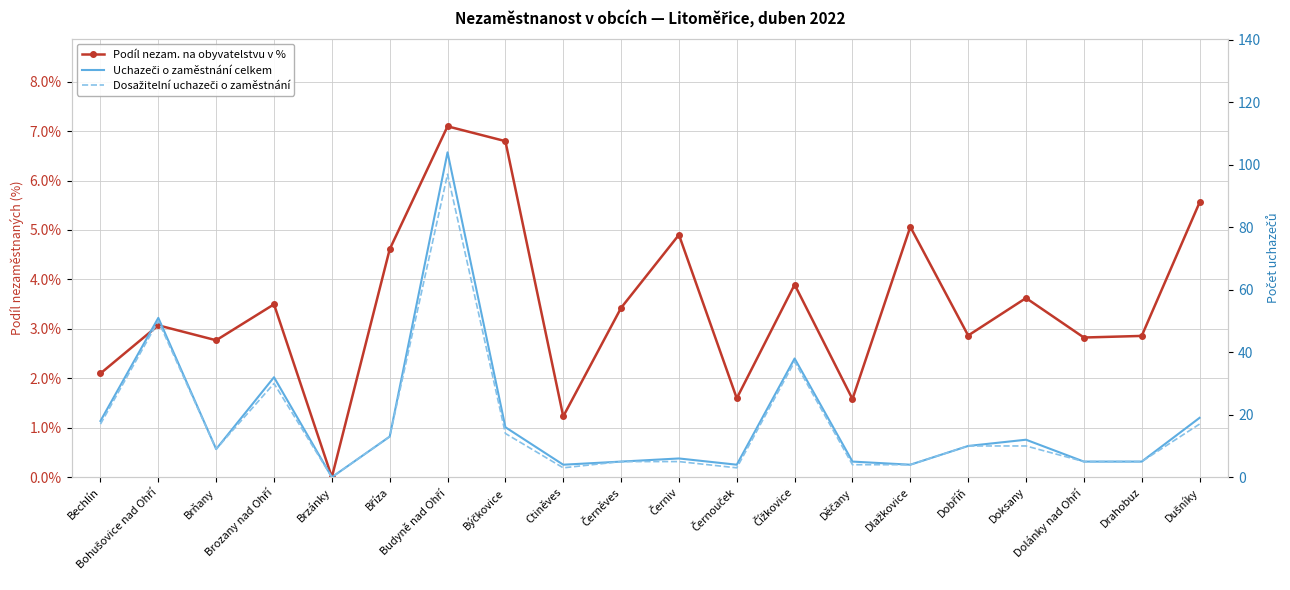

At which label does Podíl nezam. na obyvatelstvu v % first exceed 3?

Bohušovice nad Ohří